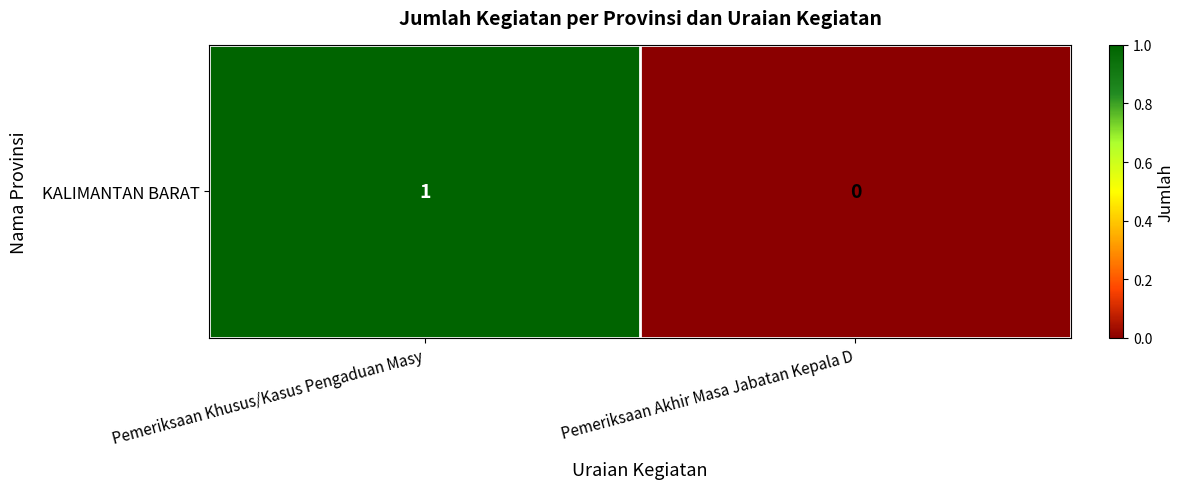

What is the difference between the maximum and minimum values?

1